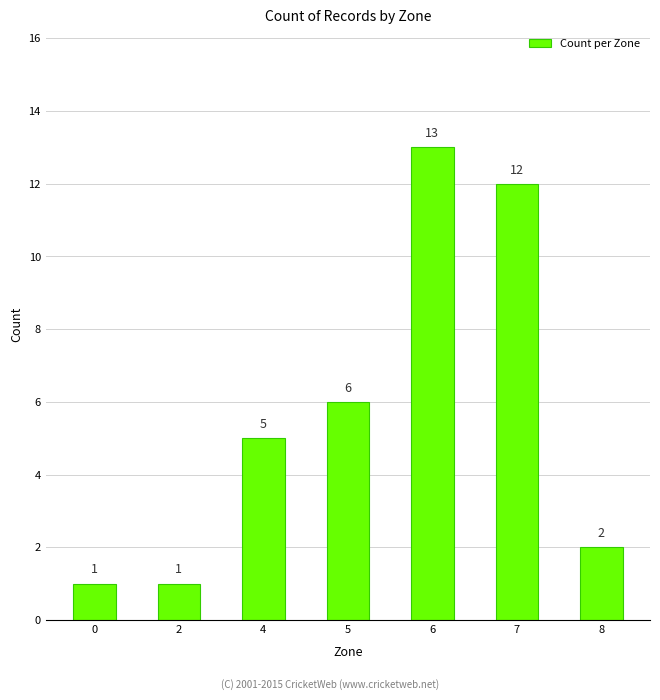

Reading left to right, what are all the values shown in this chart?

1	1	5	6	13	12	2